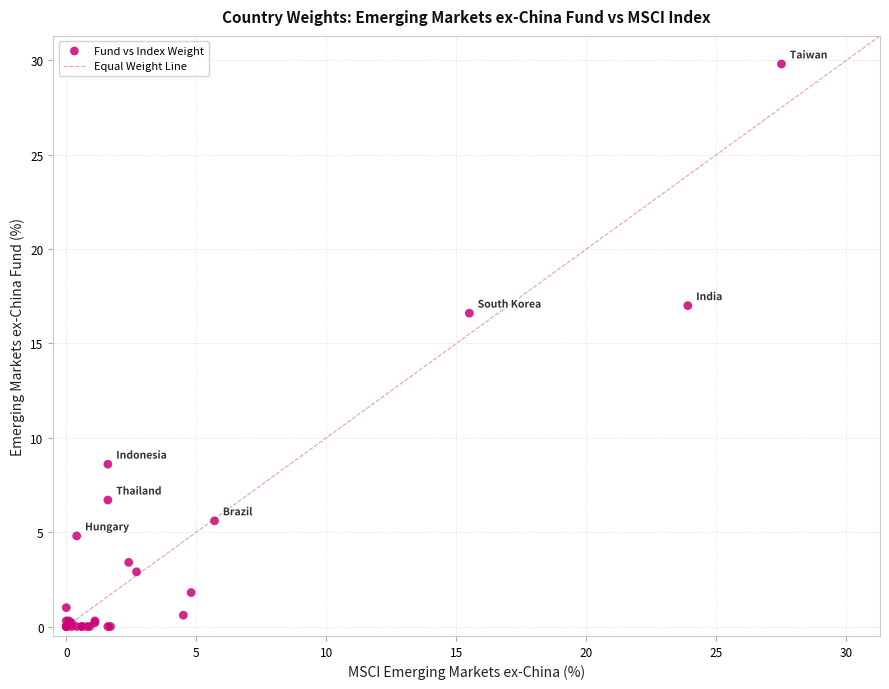

What Y value in the scatter plot is closest to 14?

16.6